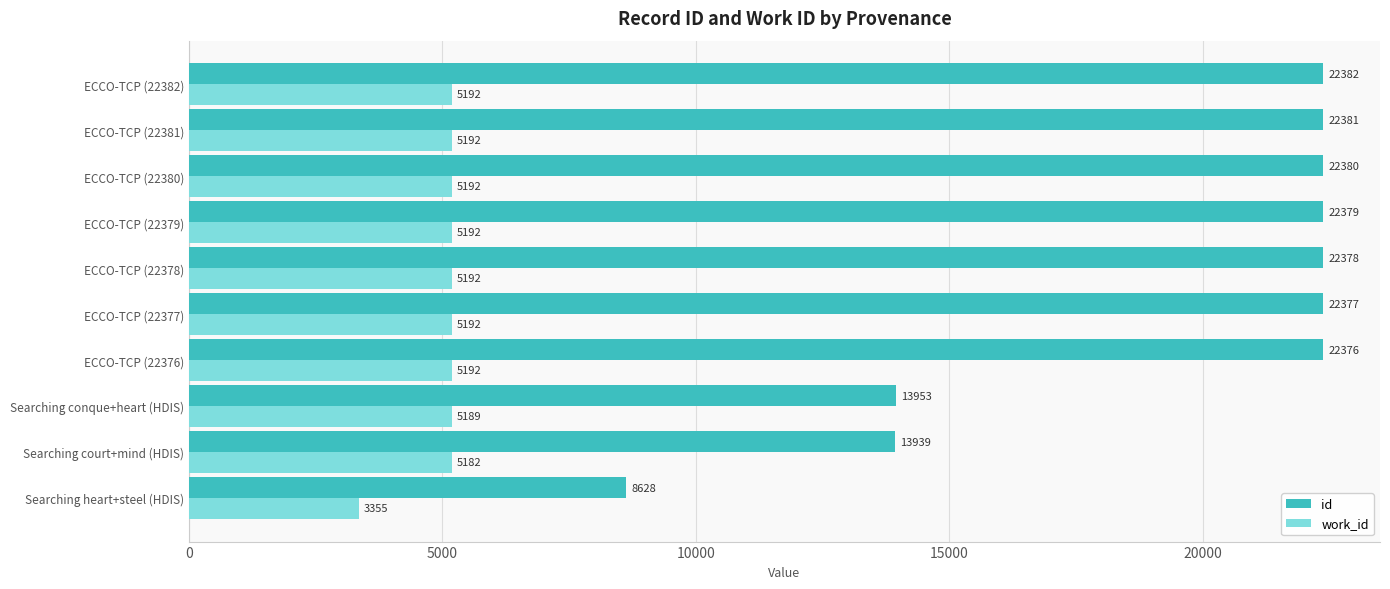

Between Searching heart+steel (HDIS) and ECCO-TCP (22378), which series saw the biggest shift?

id